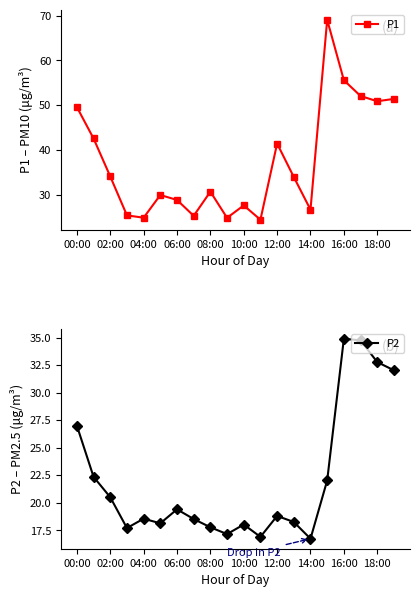

True or false: P2 has more than 1 interior local peaks.

True